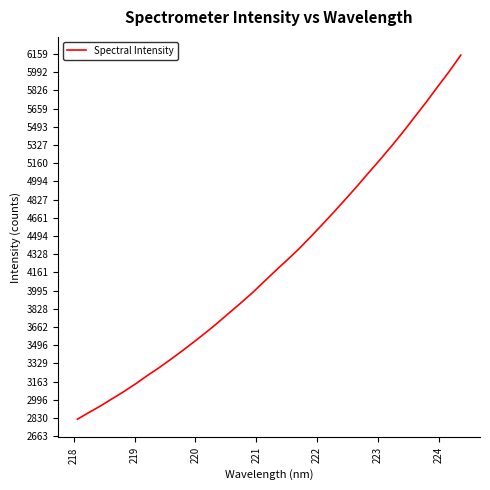

What is the greatest value displayed?

6148.0